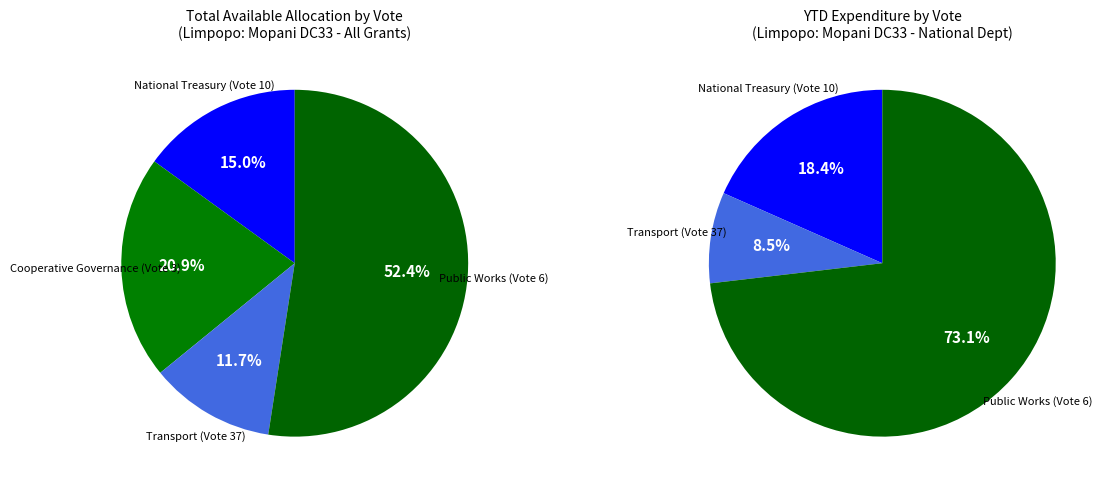

Does Public Works (Vote 6) account for over 50% of the chart?

Yes